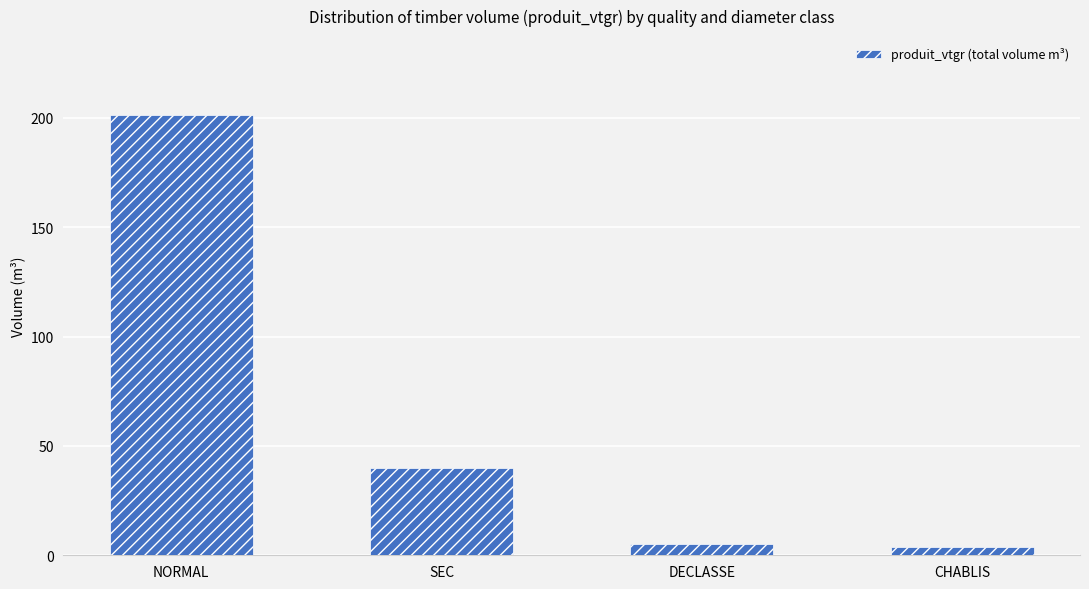

What is the label of the 2nd bar from the left?

SEC